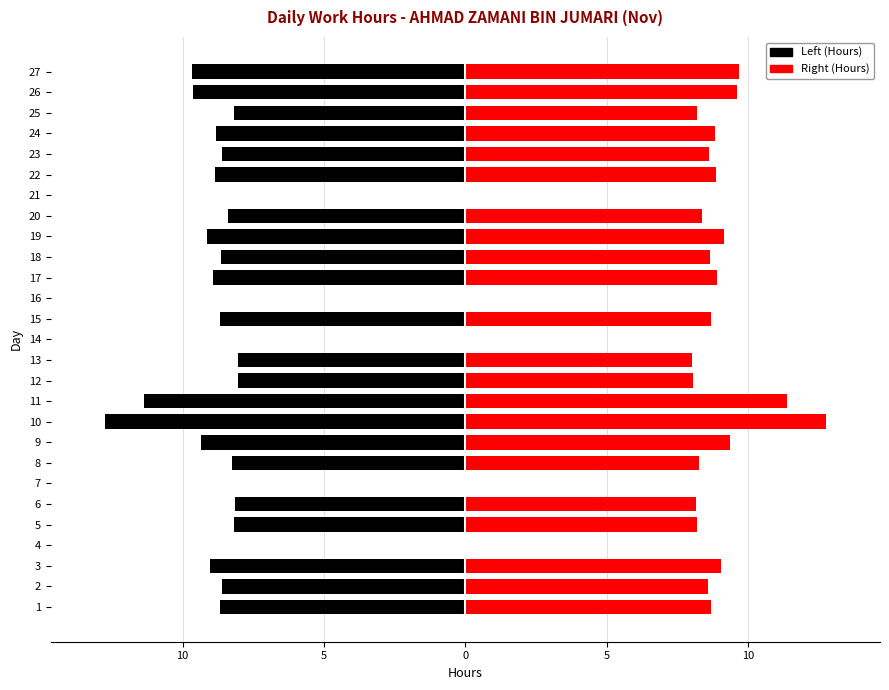

How many bars are there in each group?

2